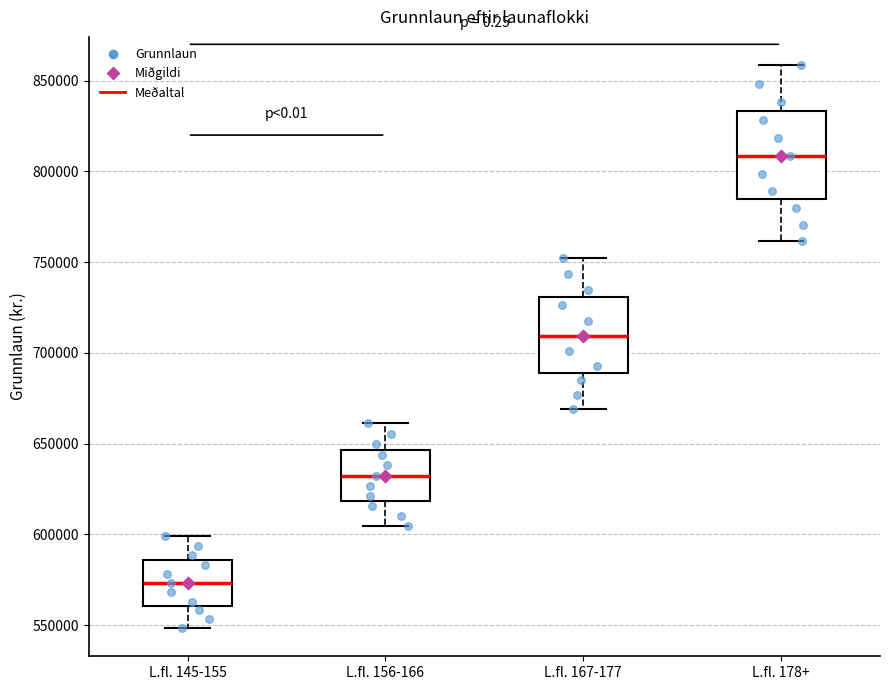

Where is the lower edge of the box for L.fl. 156-166 on the y-axis? The values are not printed on the chart, so give them approximately, as read against the axis.

620000